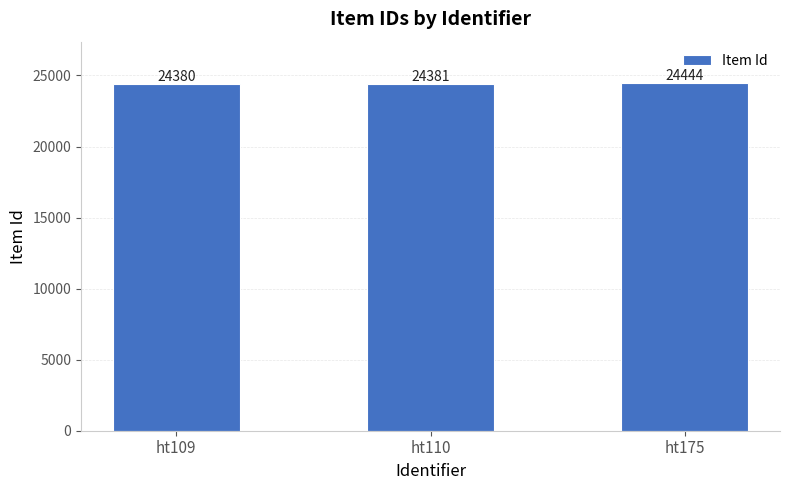

What is the difference between the maximum and minimum values?

64